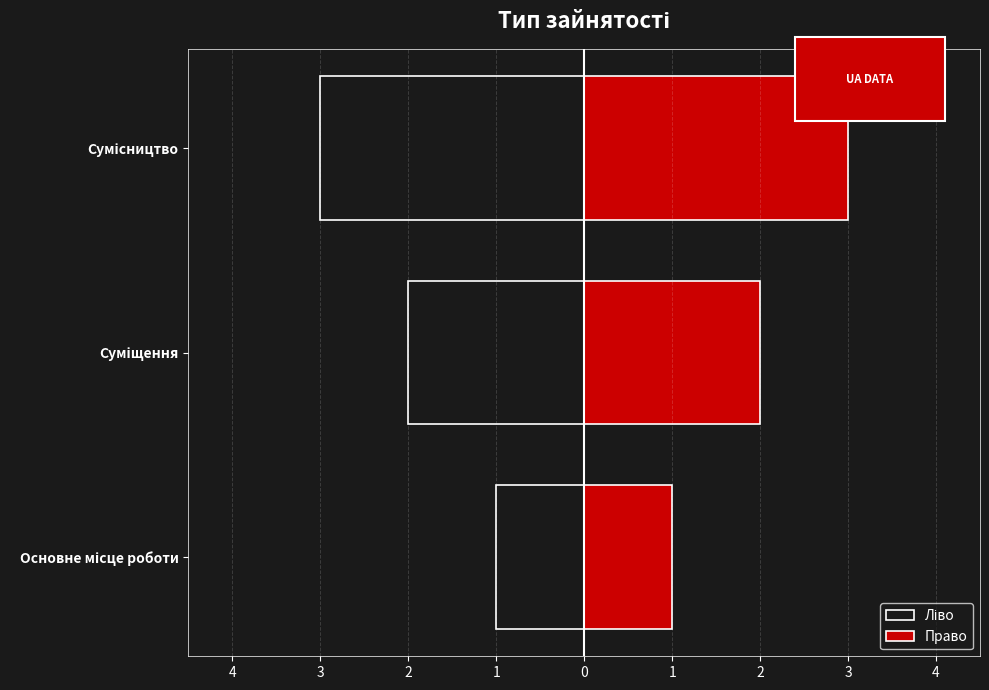

Which series has the widest spread of values?

Ліво